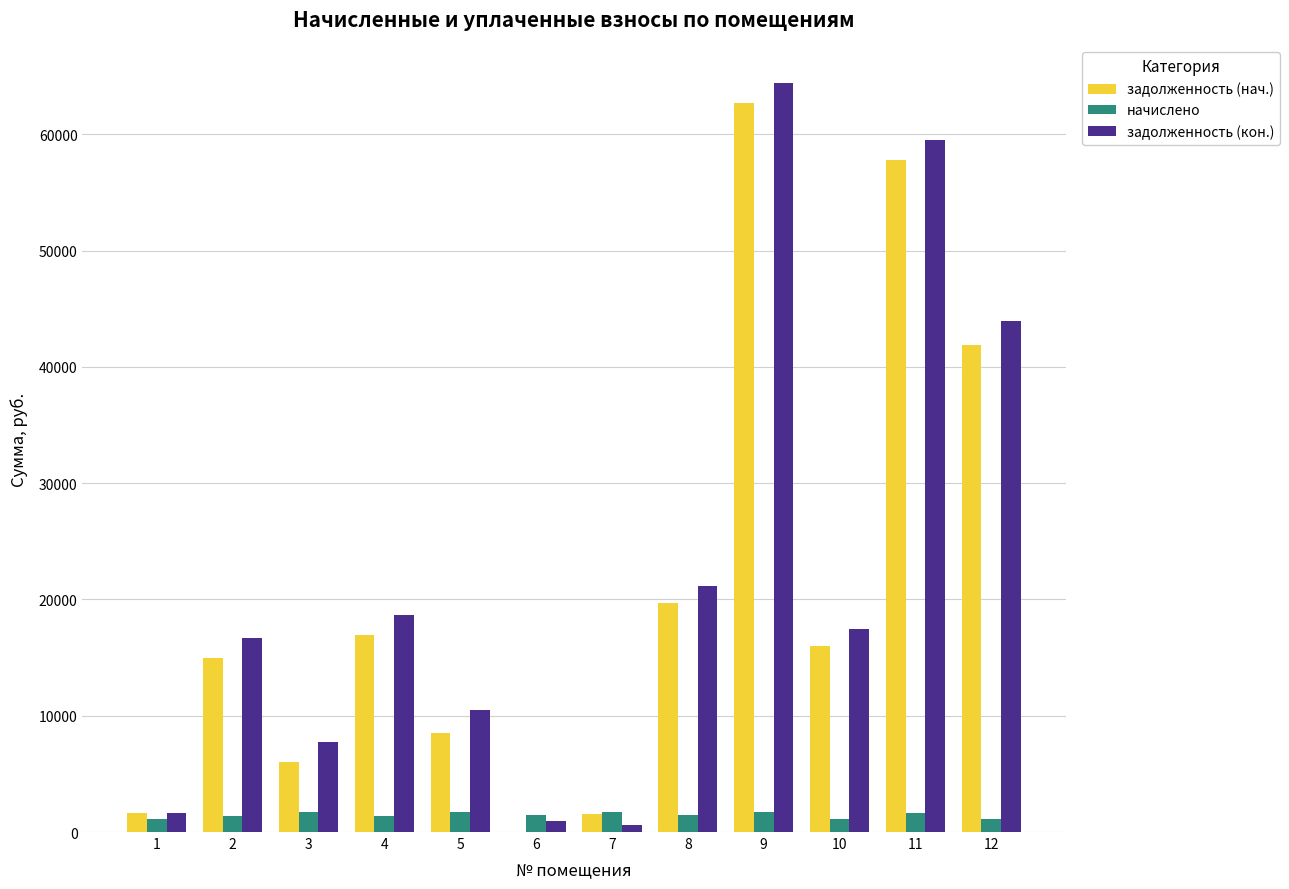

What is the approximate value of начислено at 8?

1422.8